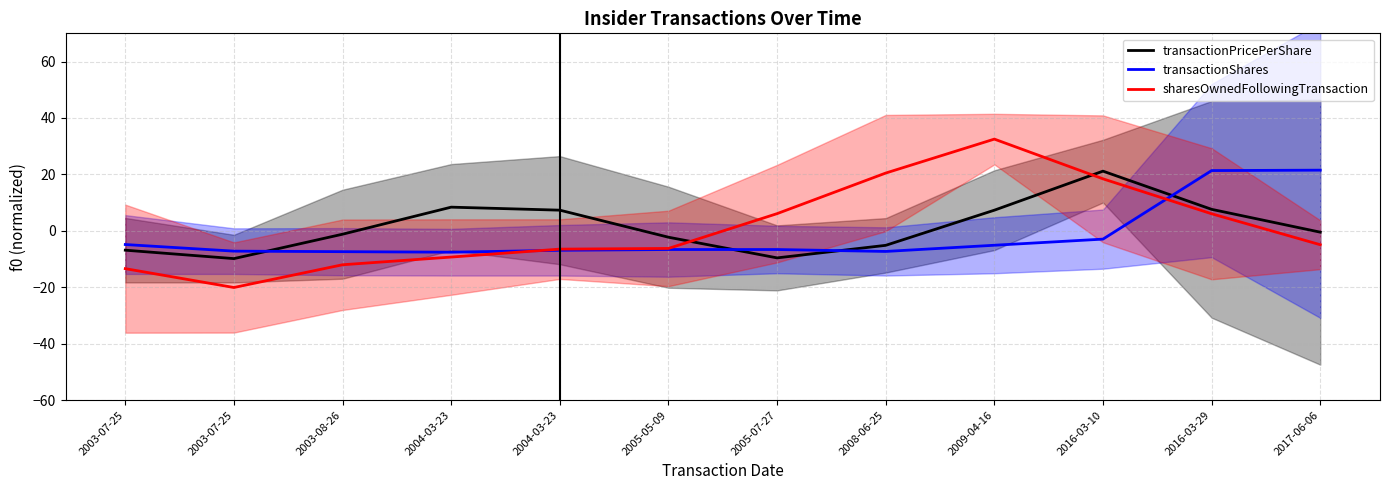

Reading left to right, transcribe all the data shown in this chart.

transactionPricePerShare: -6.8	-9.8	-1.2	8.4	7.3	-2.3	-9.6	-5.1	7.3	21.2	7.6	-0.5
transactionShares: -4.8	-7.2	-7.4	-7.6	-6.9	-6.6	-6.6	-7.3	-5.1	-2.9	21.4	21.5
sharesOwnedFollowingTransaction: -13.4	-20.1	-12.0	-9.3	-6.5	-6.2	6.1	20.5	32.5	18.4	6.1	-4.9